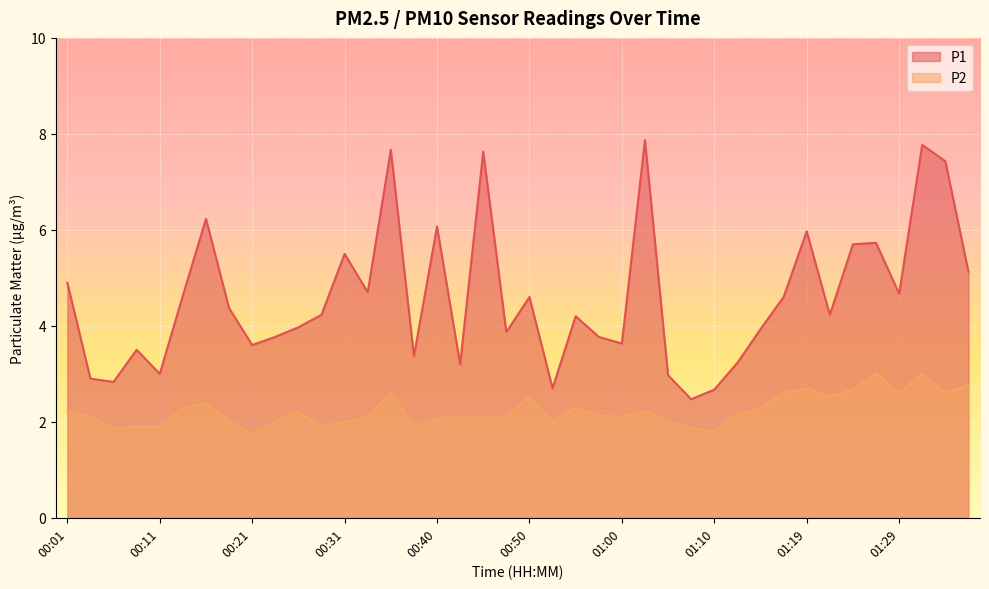

True or false: P2 and P1 intersect in this chart.

False